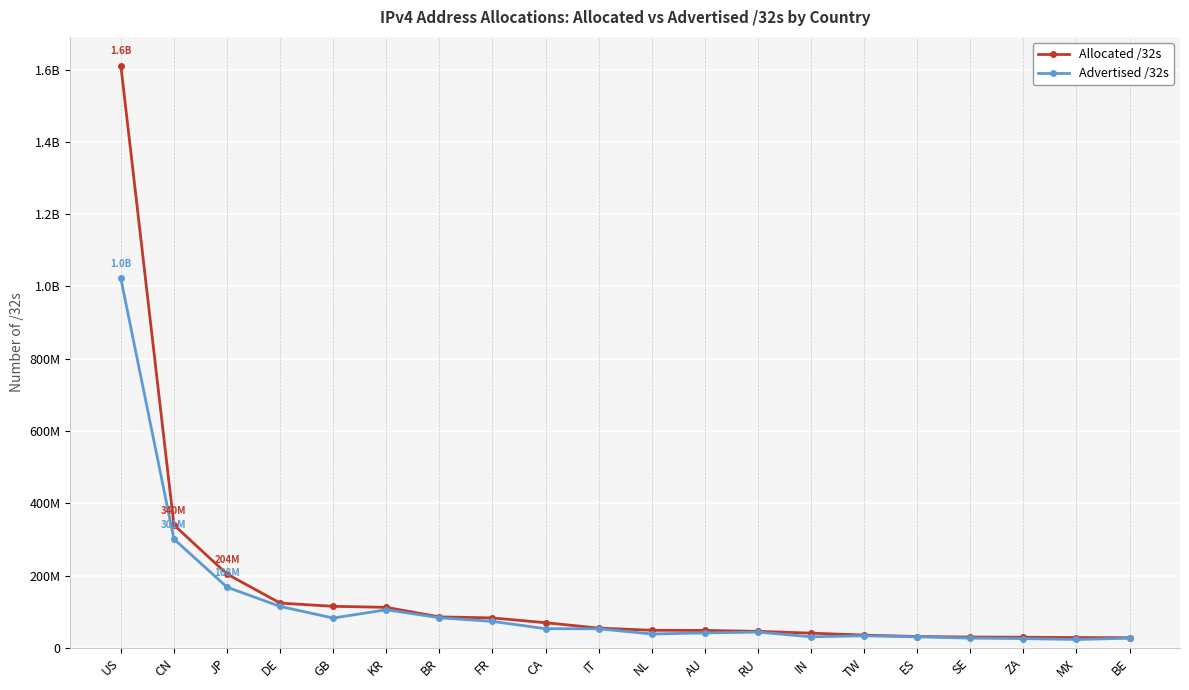

What are all the series names shown in the legend?

Allocated /32s, Advertised /32s